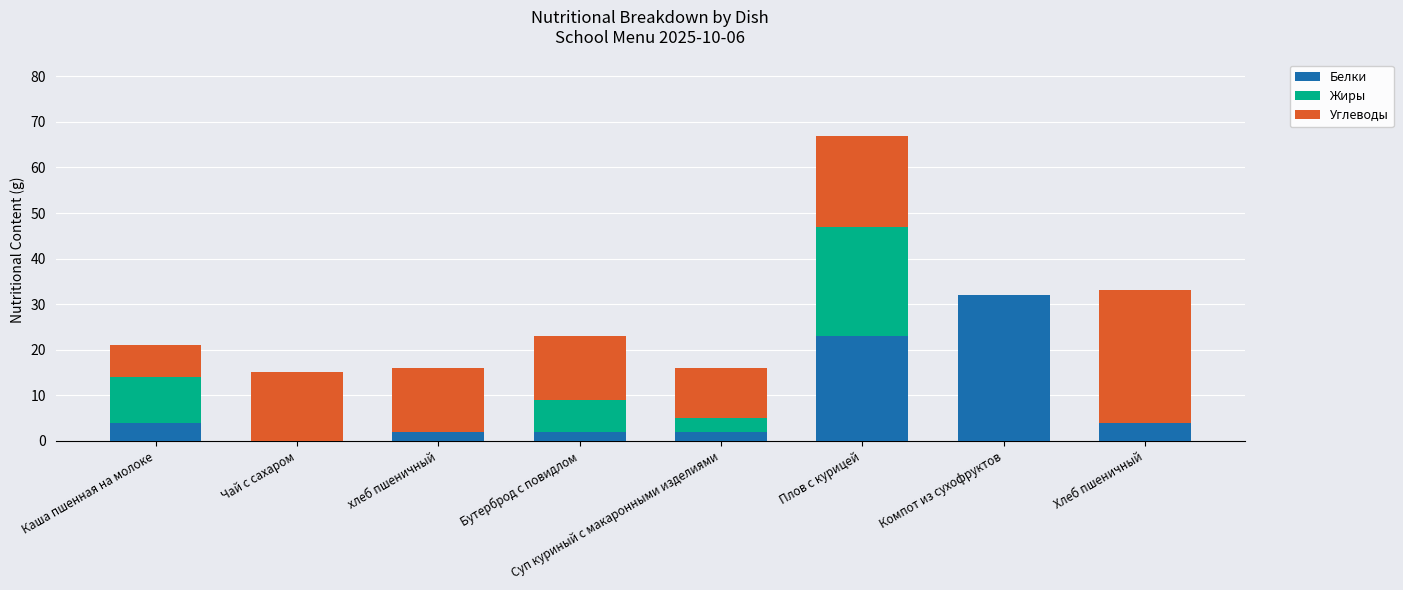

At which label is Белки closest to 16?

Плов с курицей